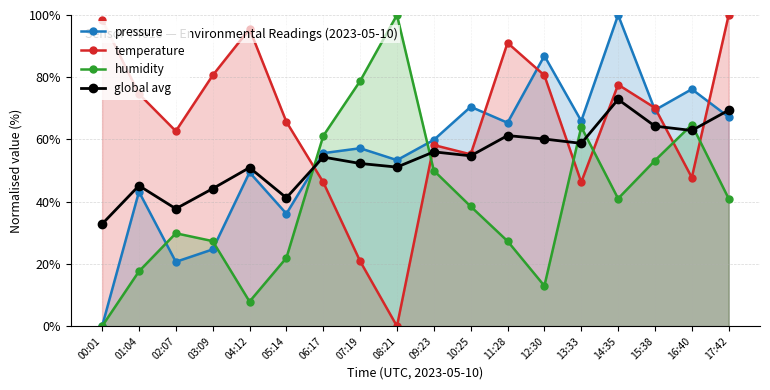

In global avg, how many points are lower than both neighbors (excluding endpoints)?

6